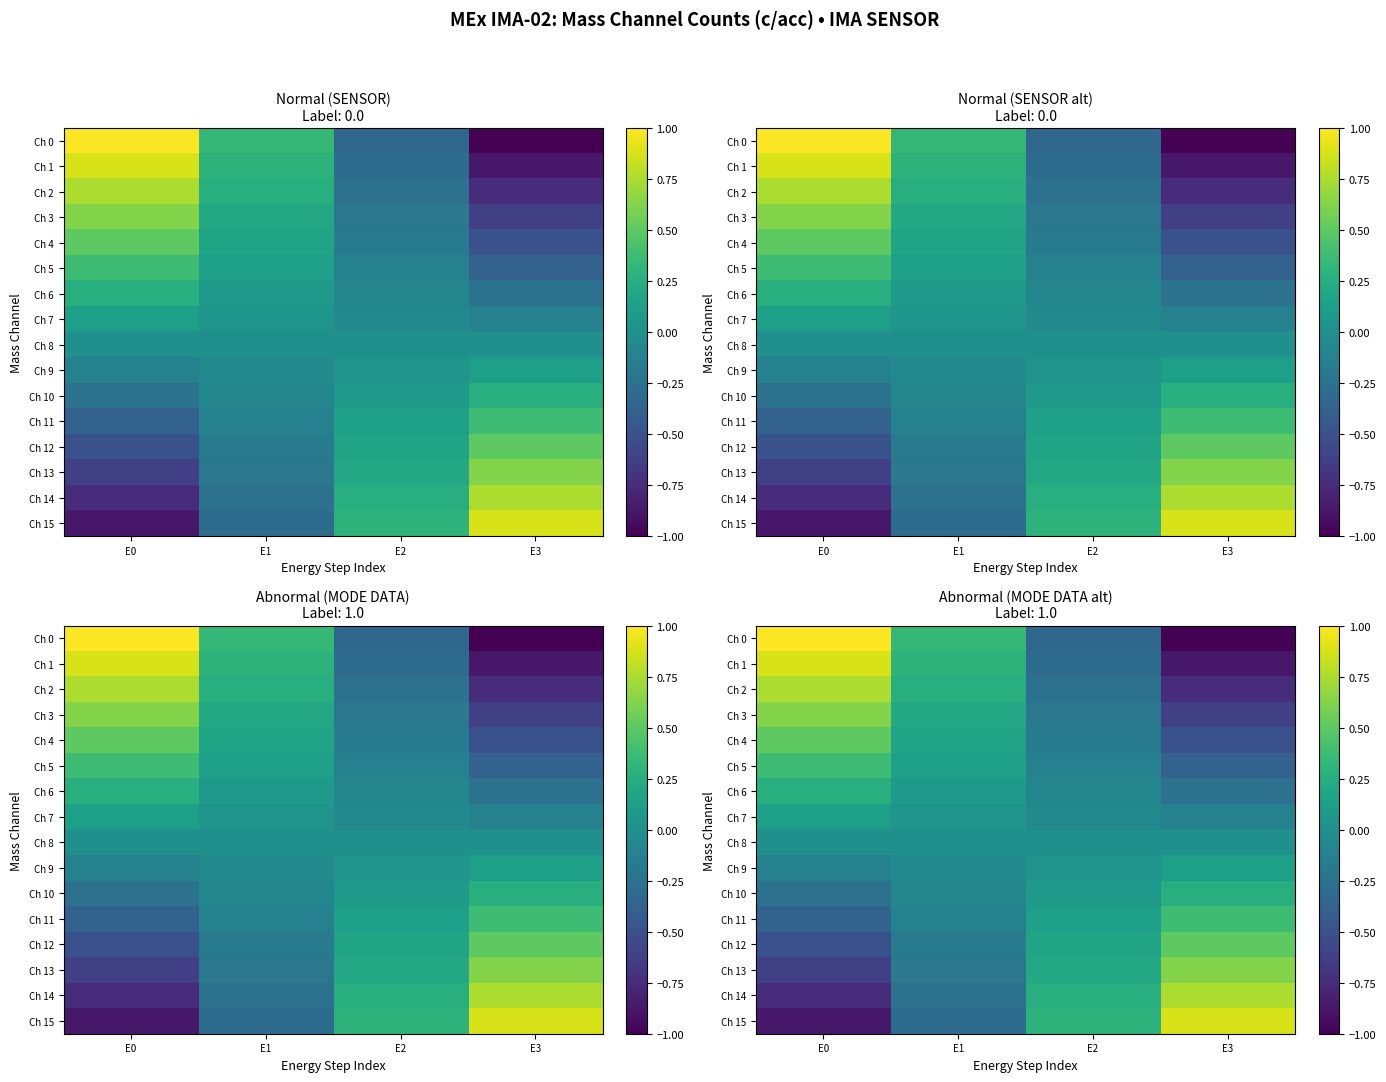

Which series has the widest spread of values?

Ch 0